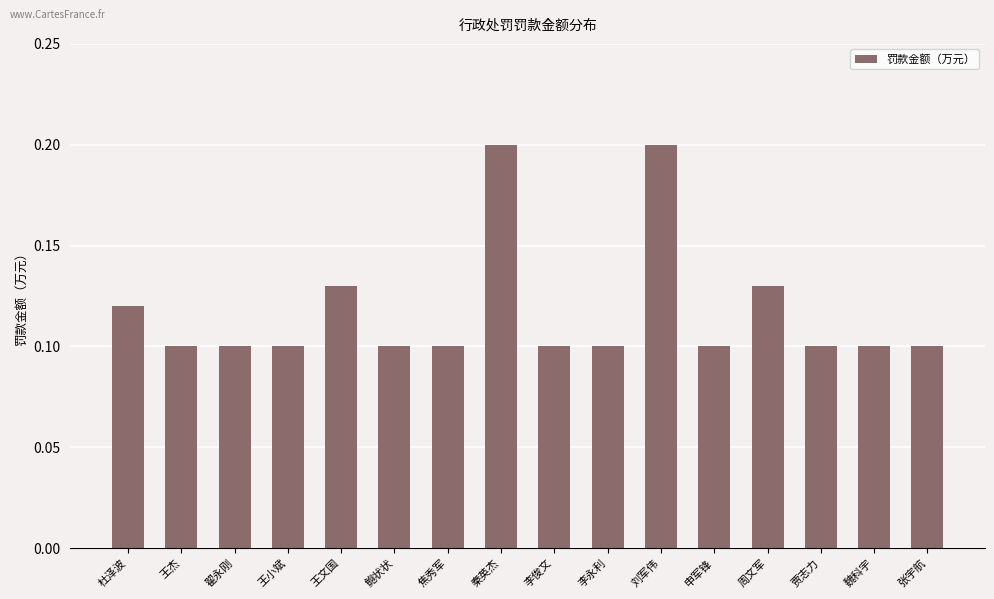

What position from the left is 王小斌?

4